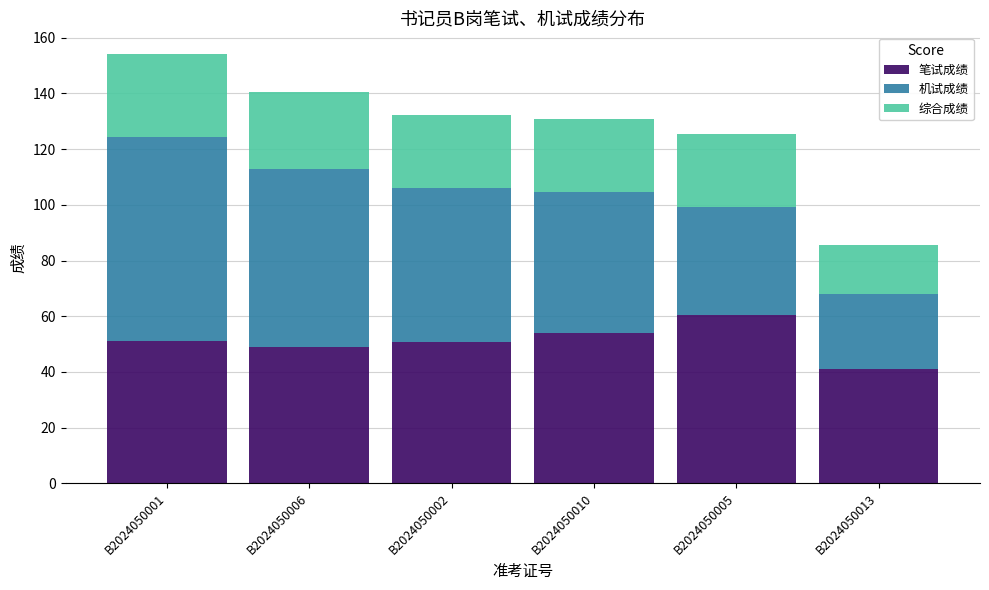

What is the total value across all series at B2024050005?

125.3